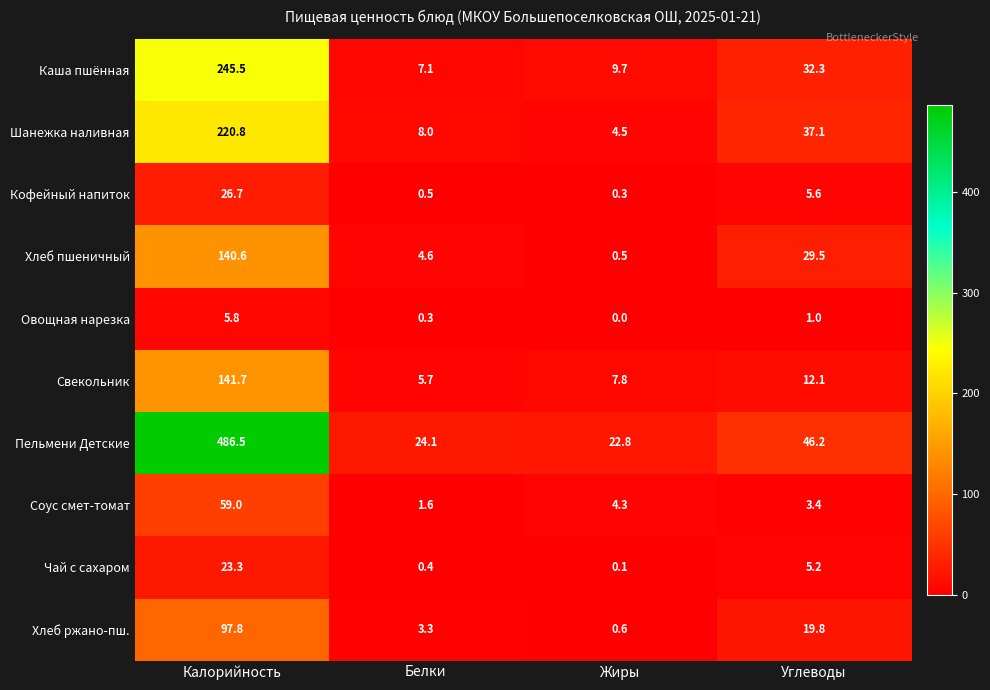

The Чай с сахаром series shows 0.1 at Белки. True or false?

False